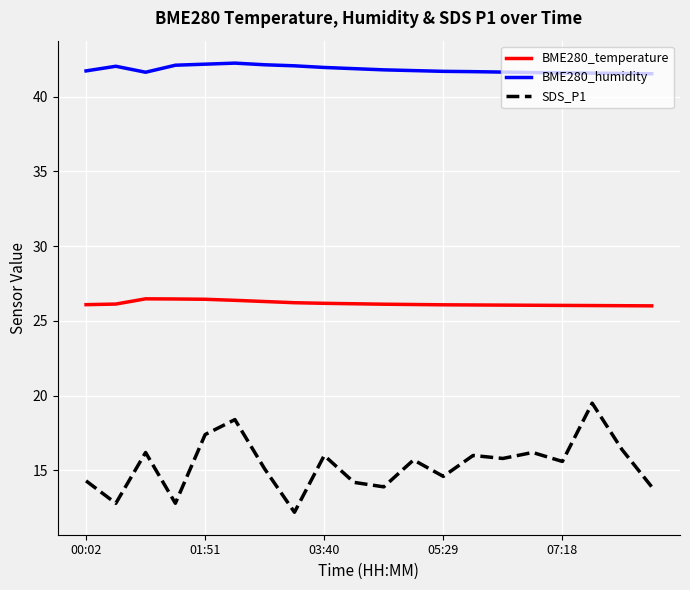

Count the number of categories in the chart.

20